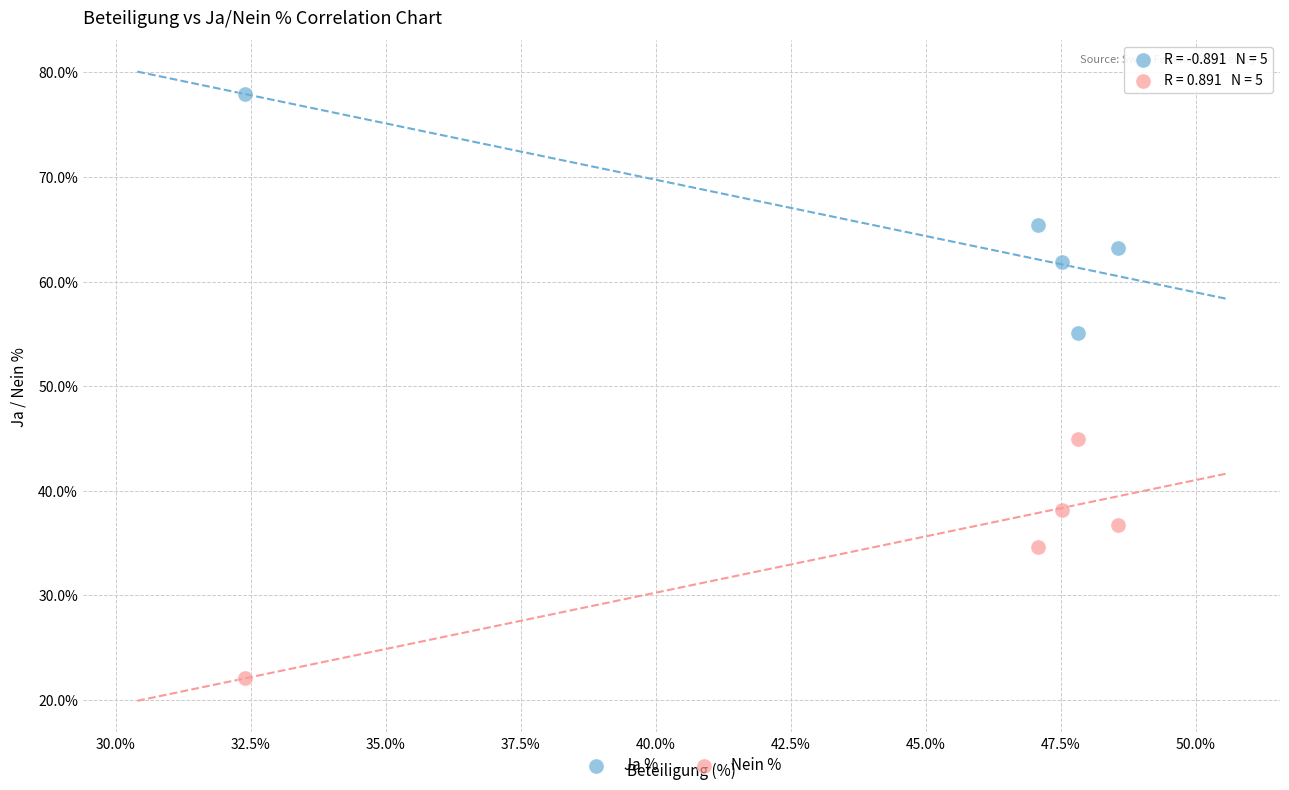

Which series contains the lowest Y value?

Nein %